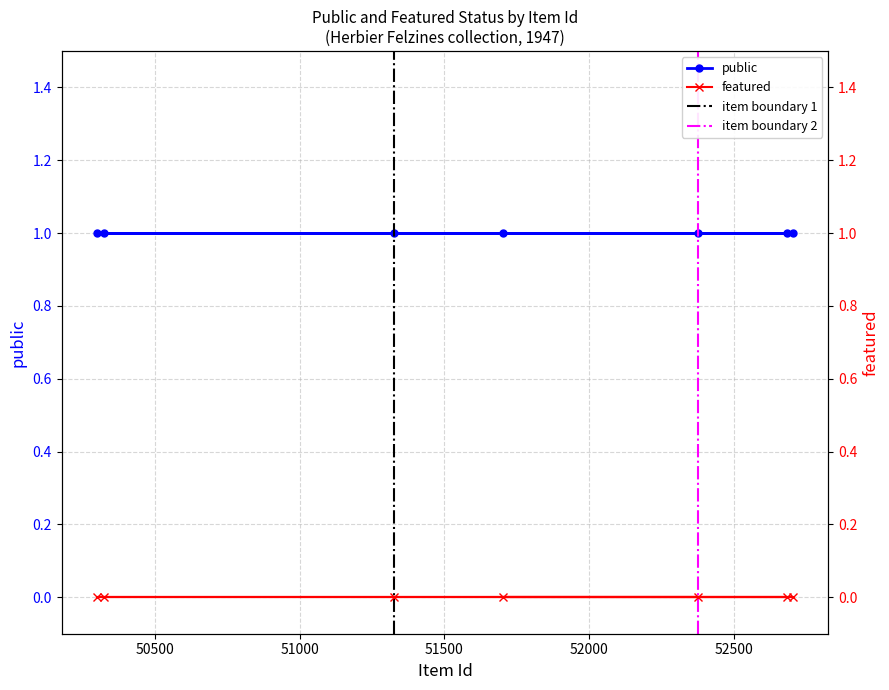

True or false: featured and public intersect in this chart.

False